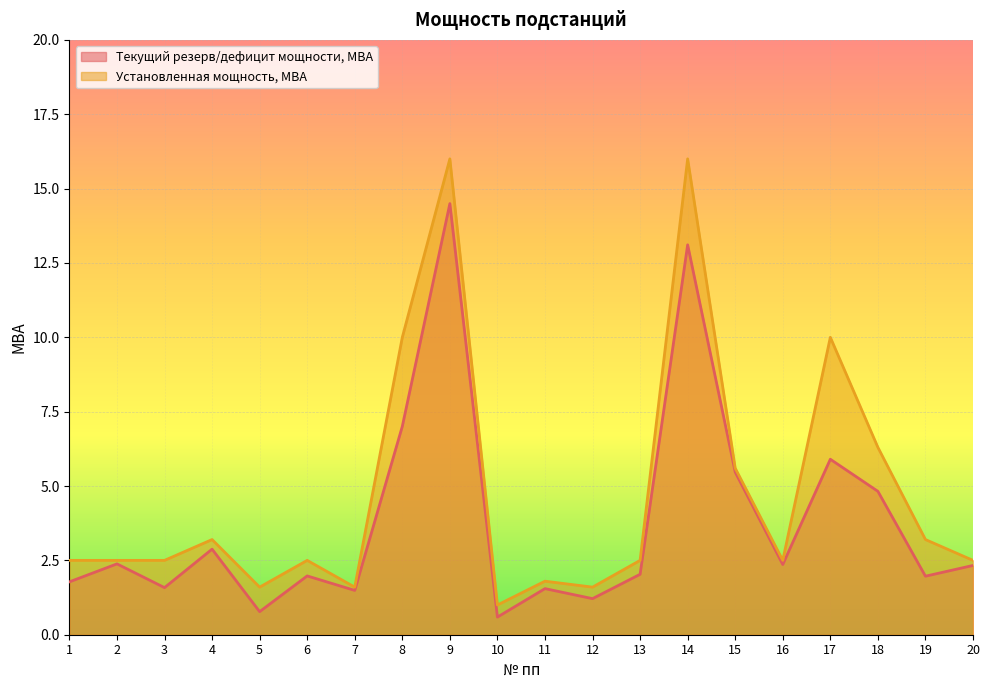

Where is the first local maximum for Текущий резерв/дефицит мощности, МВА?

2